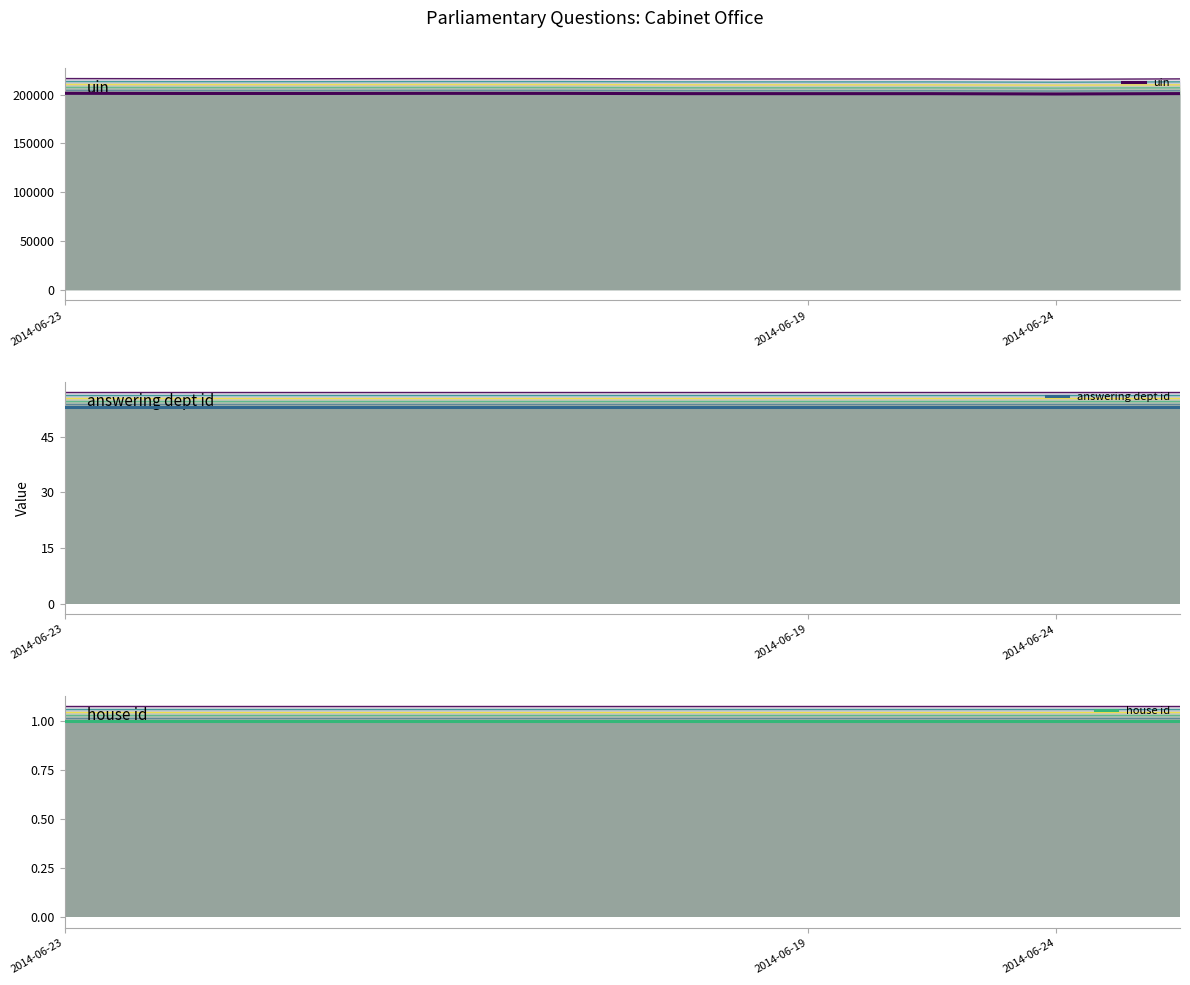

At how many categories does at least one series exceed 11665?

10